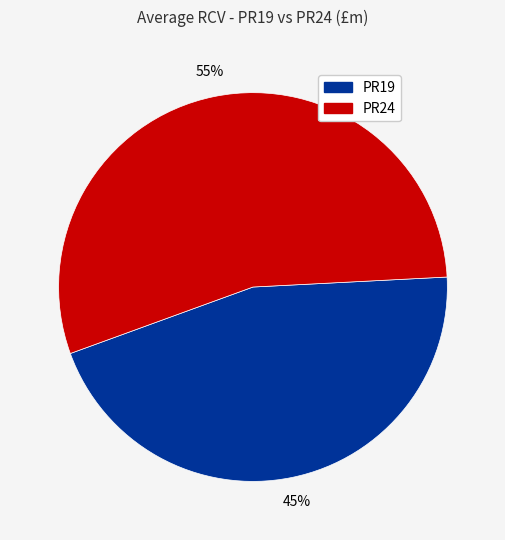

To the nearest percent, what is the average slice percentage?

50%